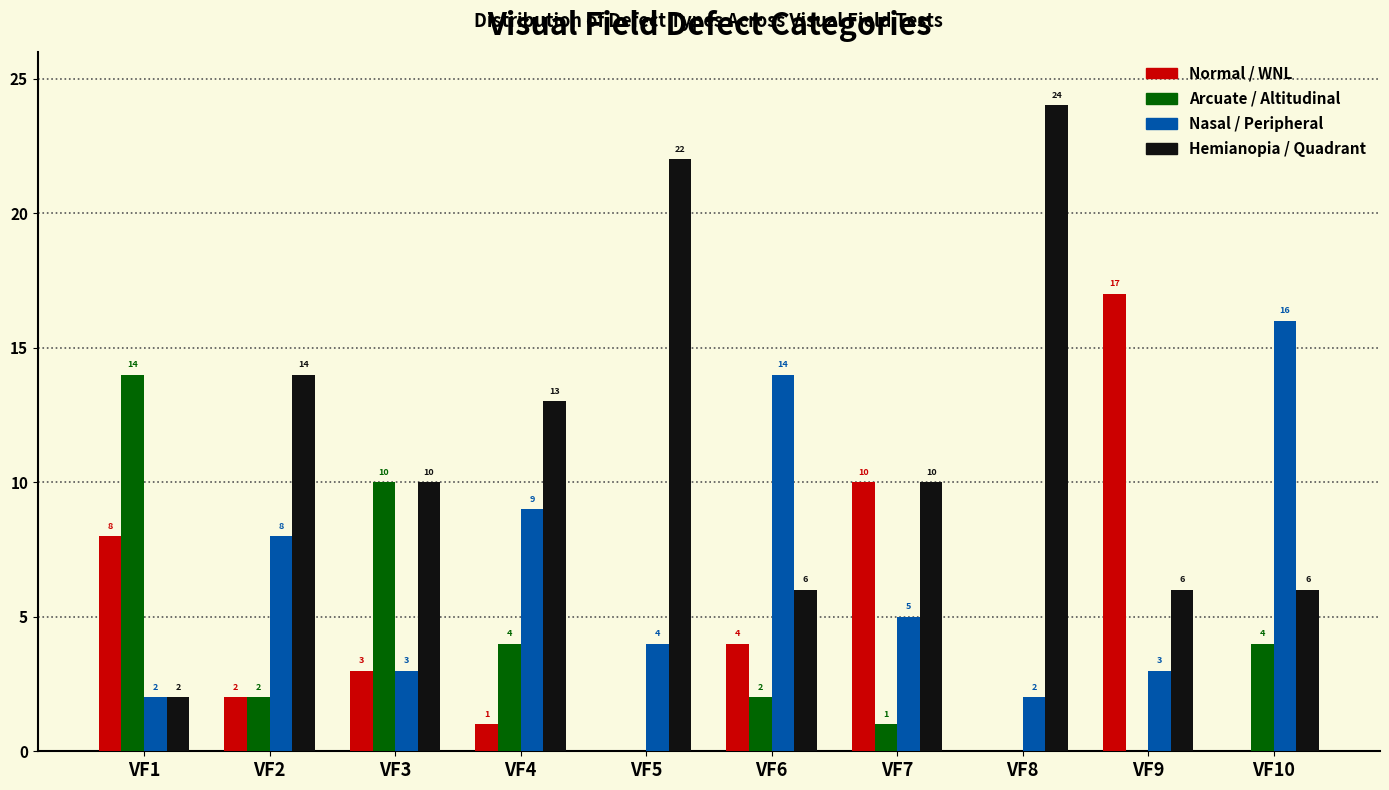

Which series has the largest range (max minus min)?

Hemianopia / Quadrant